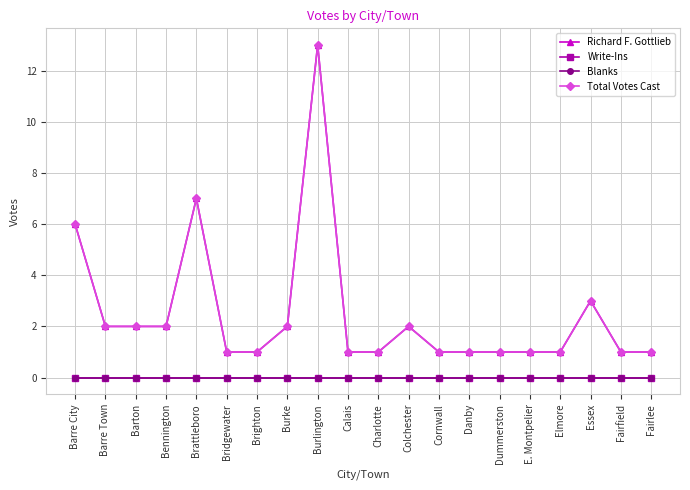

What is the highest value of the Total Votes Cast series?

13